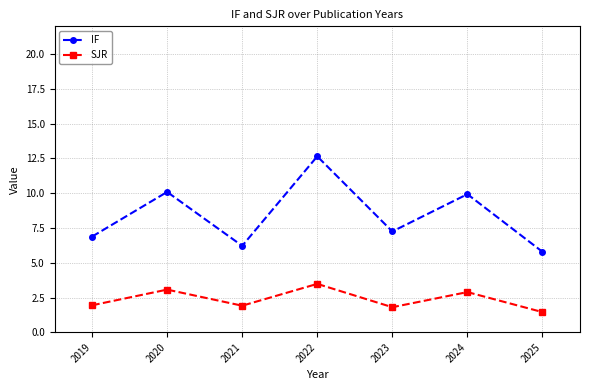

How many distinct data groups are displayed?

2